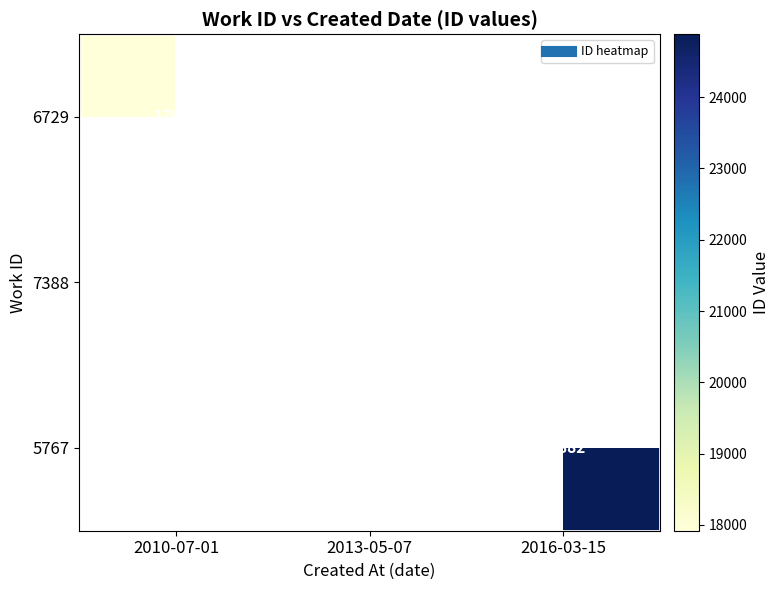

How many categories are shown in the chart?

3